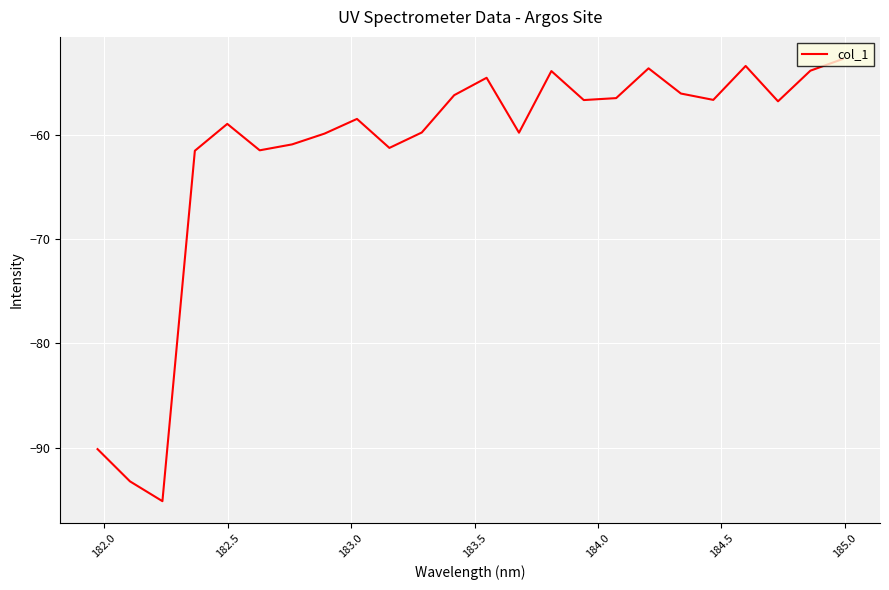

What is the maximum value shown in the chart?

-52.7